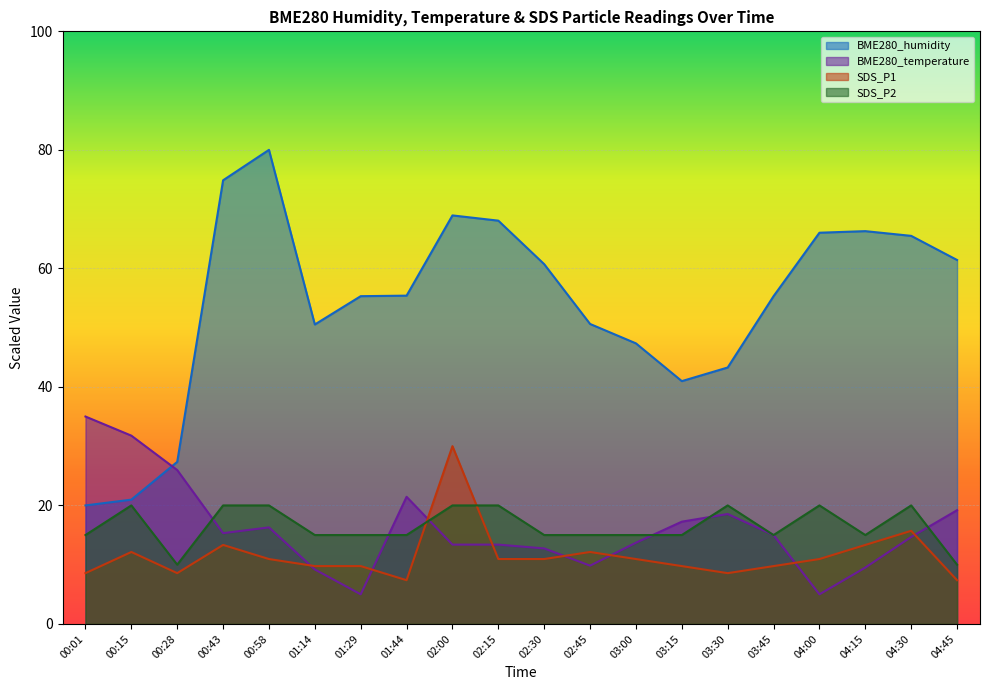

True or false: SDS_P1 has a value of 9.8 at 03:15.

True